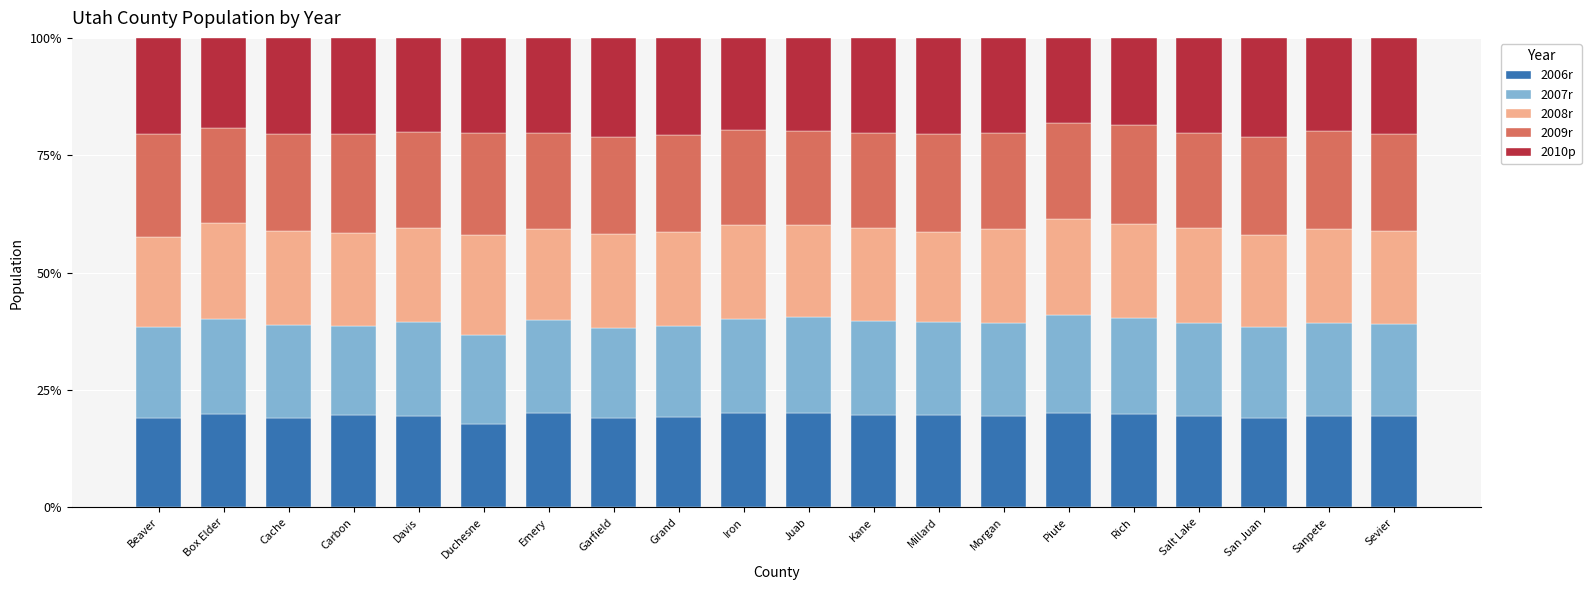

Read the 2006r value at Millard.

19.8